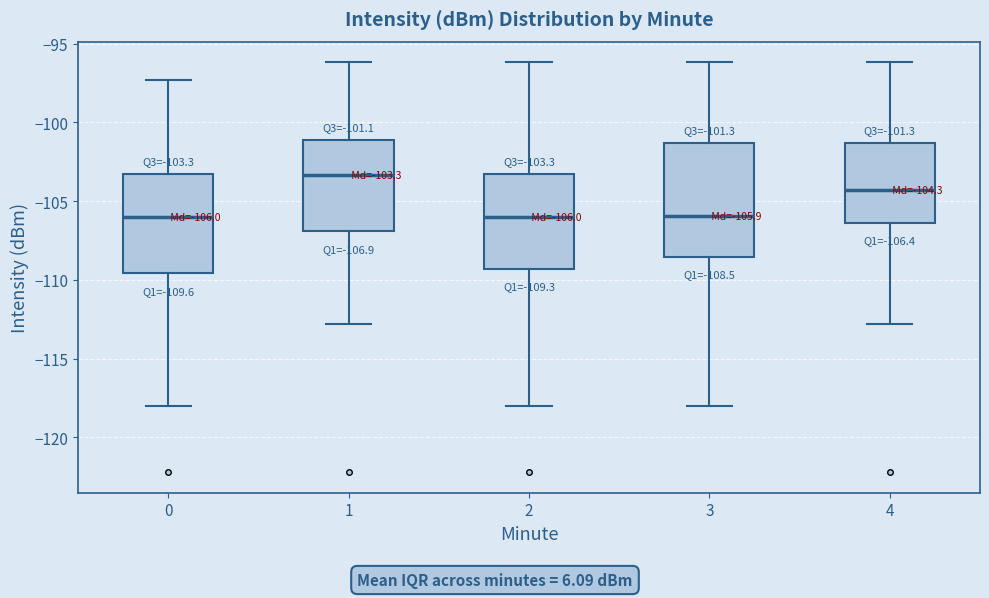

Comparing the boxes themselves (not the whiskers), which one is the tallest?

3